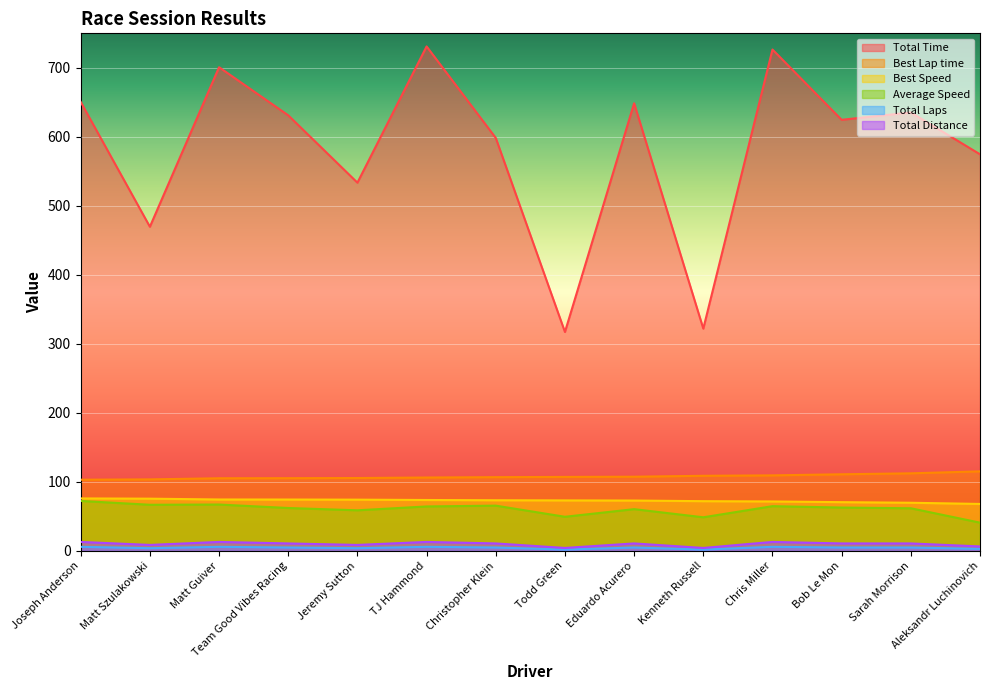

Which category has the lowest value in the Best Speed series?

Aleksandr Luchinovich